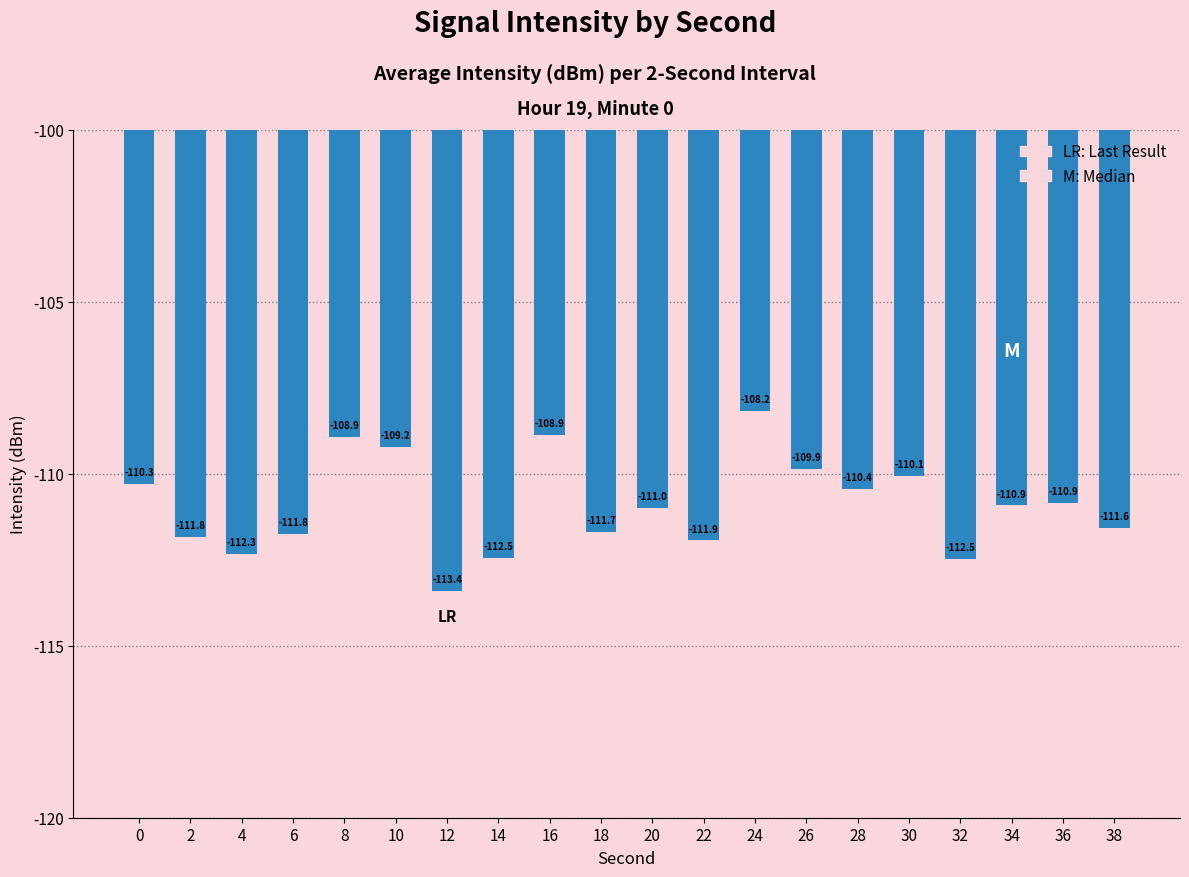

Reading left to right, extract all data points from this chart.

0=-110.3	2=-111.8	4=-112.3	6=-111.8	8=-108.9	10=-109.2	12=-113.4	14=-112.5	16=-108.9	18=-111.7	20=-111.0	22=-111.9	24=-108.2	26=-109.9	28=-110.4	30=-110.1	32=-112.5	34=-110.9	36=-110.9	38=-111.6